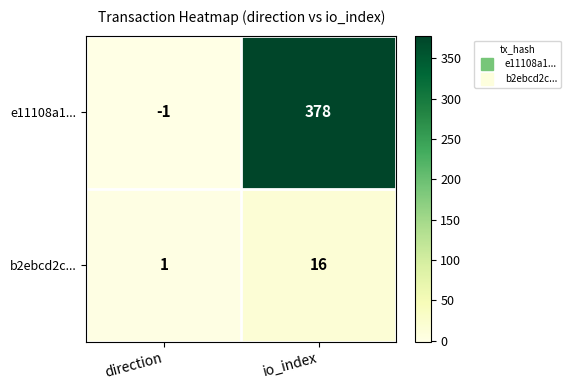

At which label does b2ebcd2c... reach its minimum?

direction